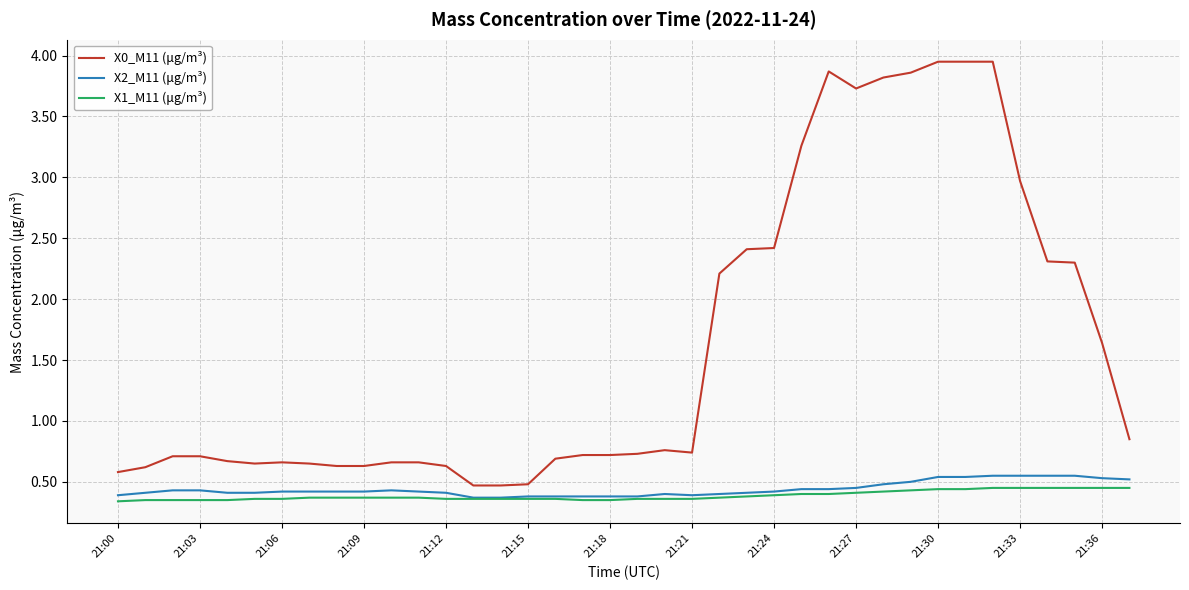

Which series has the largest total across all categories?

X0_M11 (μg/m³)